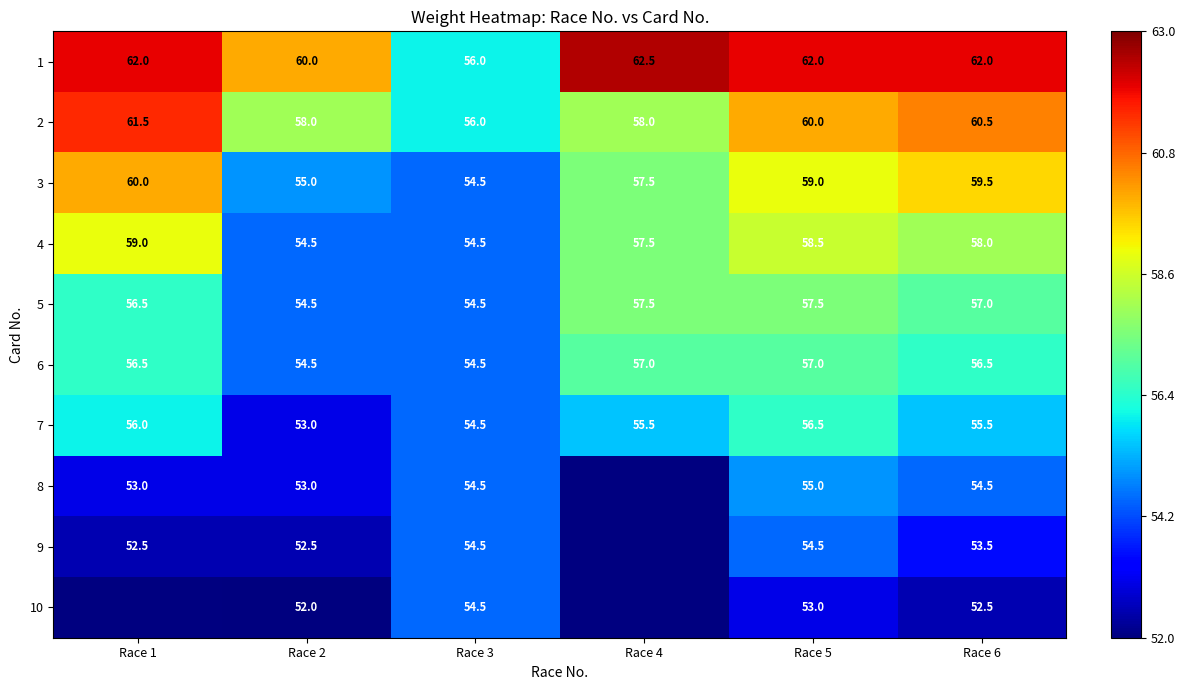

At how many categories does at least one series exceed 55?

6